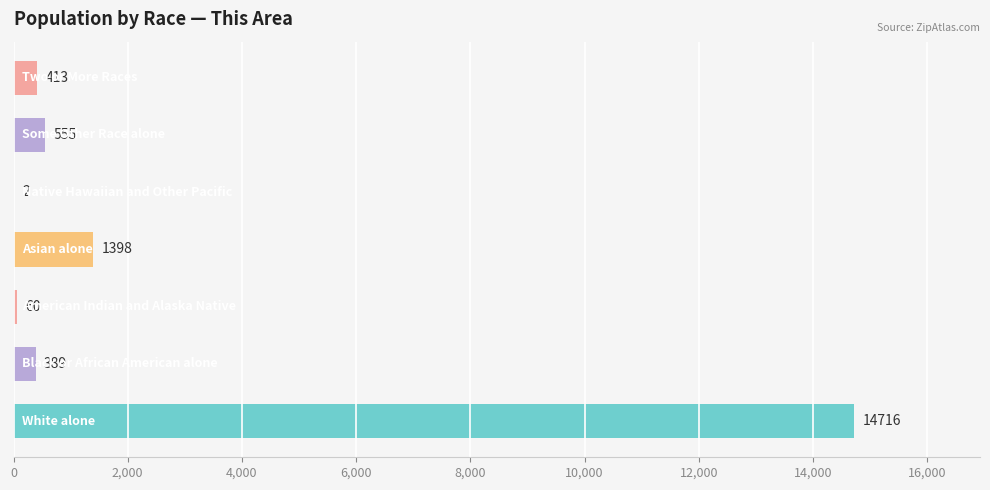

What is the sum of all values?

17533